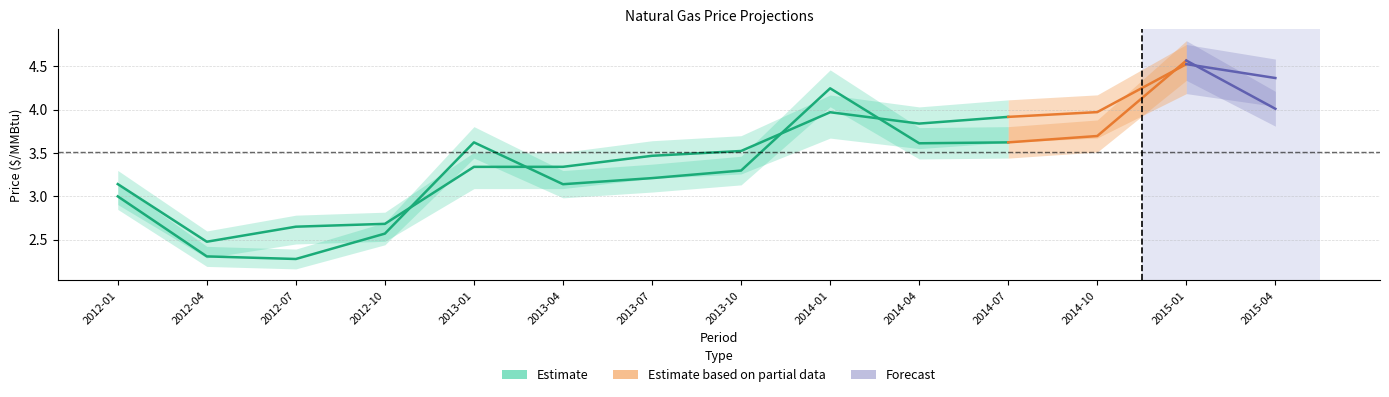

What is the smallest value displayed?

2.2